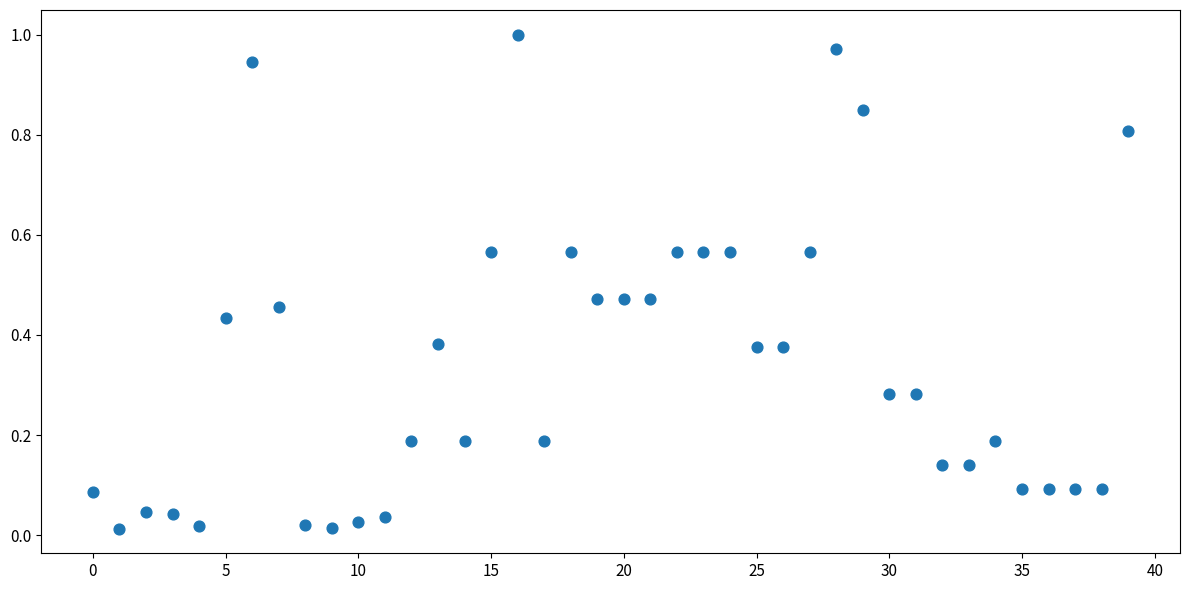

How many points are shown in the scatter plot?

40